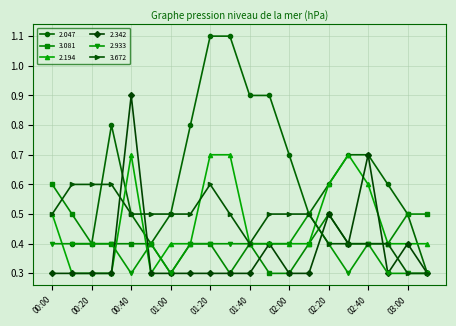

Where do 2.194 and 3.081 first cross each other?

00:30 and 00:40